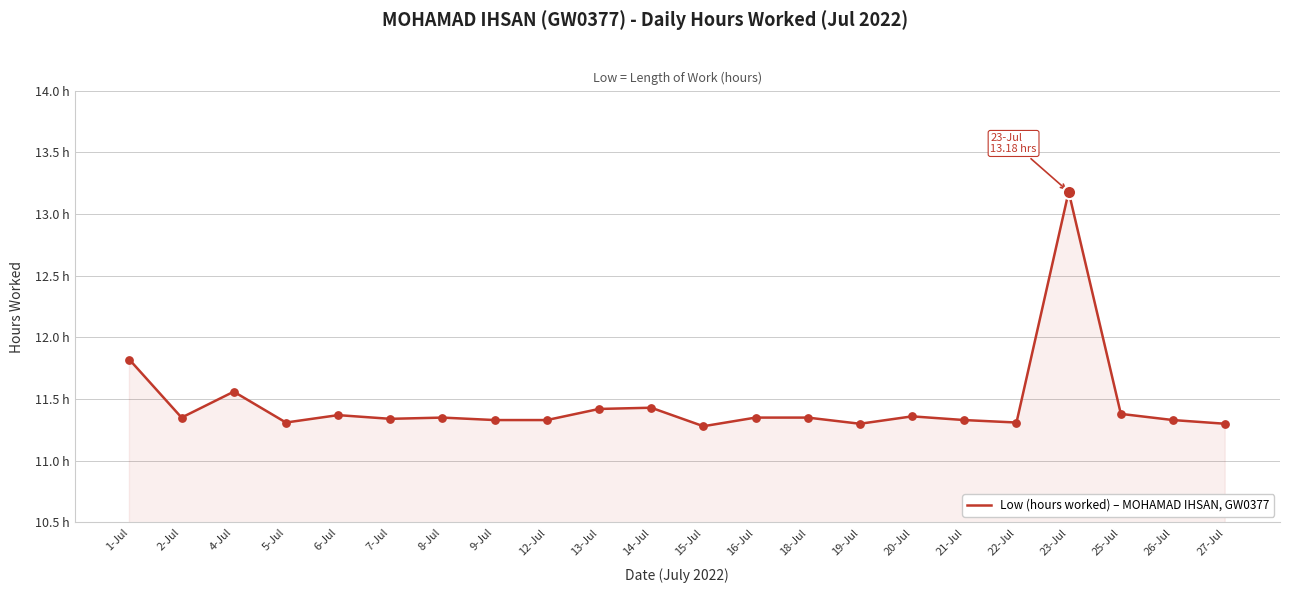

Is this an area chart (filled region under the line)?

Yes